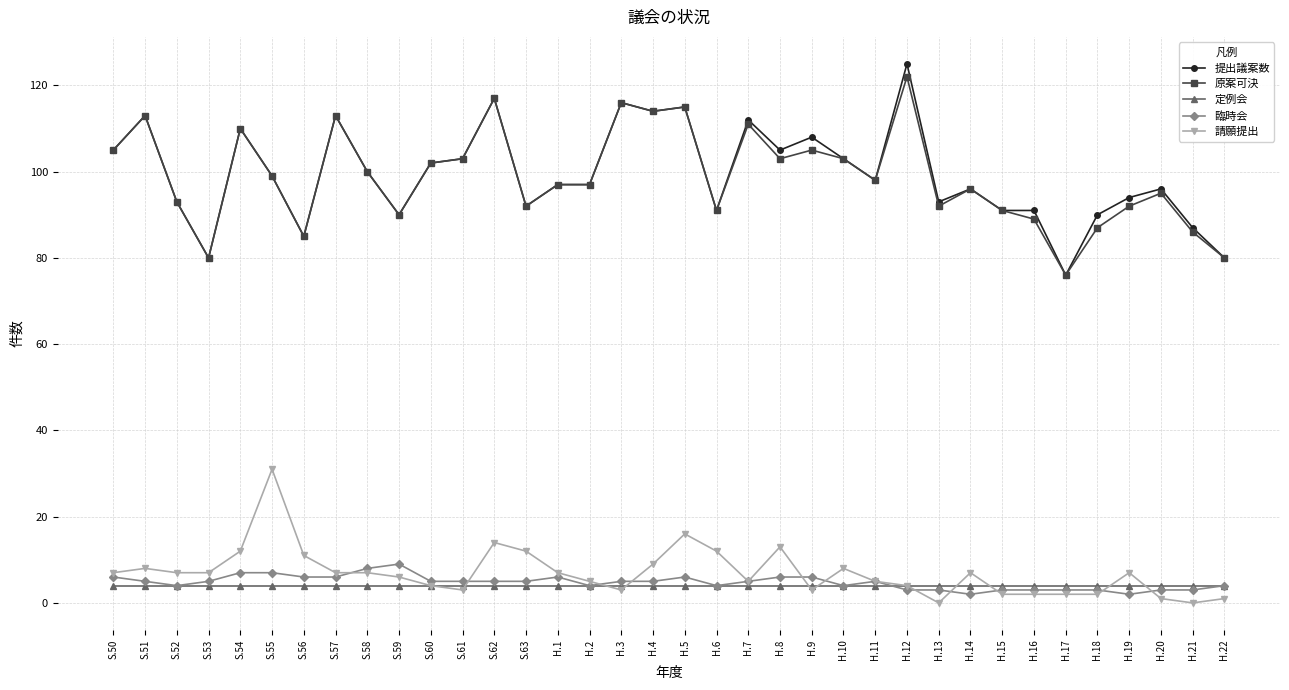

Reading right to left, transcribe all the data shown in this chart.

提出議案数: H.22=80	H.21=87	H.20=96	H.19=94	H.18=90	H.17=76	H.16=91	H.15=91	H.14=96	H.13=93	H.12=125	H.11=98	H.10=103	H.9=108	H.8=105	H.7=112	H.6=91	H.5=115	H.4=114	H.3=116	H.2=97	H.1=97	S.63=92	S.62=117	S.61=103	S.60=102	S.59=90	S.58=100	S.57=113	S.56=85	S.55=99	S.54=110	S.53=80	S.52=93	S.51=113	S.50=105
原案可決: H.22=80	H.21=86	H.20=95	H.19=92	H.18=87	H.17=76	H.16=89	H.15=91	H.14=96	H.13=92	H.12=122	H.11=98	H.10=103	H.9=105	H.8=103	H.7=111	H.6=91	H.5=115	H.4=114	H.3=116	H.2=97	H.1=97	S.63=92	S.62=117	S.61=103	S.60=102	S.59=90	S.58=100	S.57=113	S.56=85	S.55=99	S.54=110	S.53=80	S.52=93	S.51=113	S.50=105
定例会: H.22=4	H.21=4	H.20=4	H.19=4	H.18=4	H.17=4	H.16=4	H.15=4	H.14=4	H.13=4	H.12=4	H.11=4	H.10=4	H.9=4	H.8=4	H.7=4	H.6=4	H.5=4	H.4=4	H.3=4	H.2=4	H.1=4	S.63=4	S.62=4	S.61=4	S.60=4	S.59=4	S.58=4	S.57=4	S.56=4	S.55=4	S.54=4	S.53=4	S.52=4	S.51=4	S.50=4
臨時会: H.22=4	H.21=3	H.20=3	H.19=2	H.18=3	H.17=3	H.16=3	H.15=3	H.14=2	H.13=3	H.12=3	H.11=5	H.10=4	H.9=6	H.8=6	H.7=5	H.6=4	H.5=6	H.4=5	H.3=5	H.2=4	H.1=6	S.63=5	S.62=5	S.61=5	S.60=5	S.59=9	S.58=8	S.57=6	S.56=6	S.55=7	S.54=7	S.53=5	S.52=4	S.51=5	S.50=6
請願提出: H.22=1	H.21=0	H.20=1	H.19=7	H.18=2	H.17=2	H.16=2	H.15=2	H.14=7	H.13=0	H.12=4	H.11=5	H.10=8	H.9=3	H.8=13	H.7=5	H.6=12	H.5=16	H.4=9	H.3=3	H.2=5	H.1=7	S.63=12	S.62=14	S.61=3	S.60=4	S.59=6	S.58=7	S.57=7	S.56=11	S.55=31	S.54=12	S.53=7	S.52=7	S.51=8	S.50=7